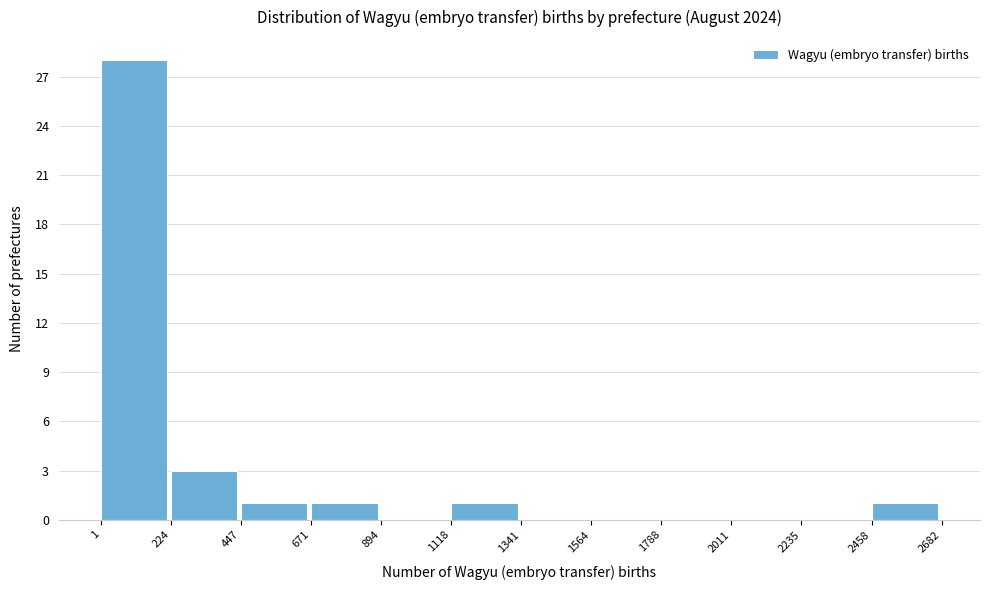

Reading left to right, list every bar in this chart as the range it spans on the x-axis followed by its height. The values are not printed on the chart, so give them approximately, as read against the axis.

1 to 224: 28
224 to 447: 3
447 to 671: 1
671 to 894: 1
894 to 1118: 0
1118 to 1341: 1
1341 to 1564: 0
1564 to 1788: 0
1788 to 2011: 0
2011 to 2235: 0
2235 to 2458: 0
2458 to 2682: 1